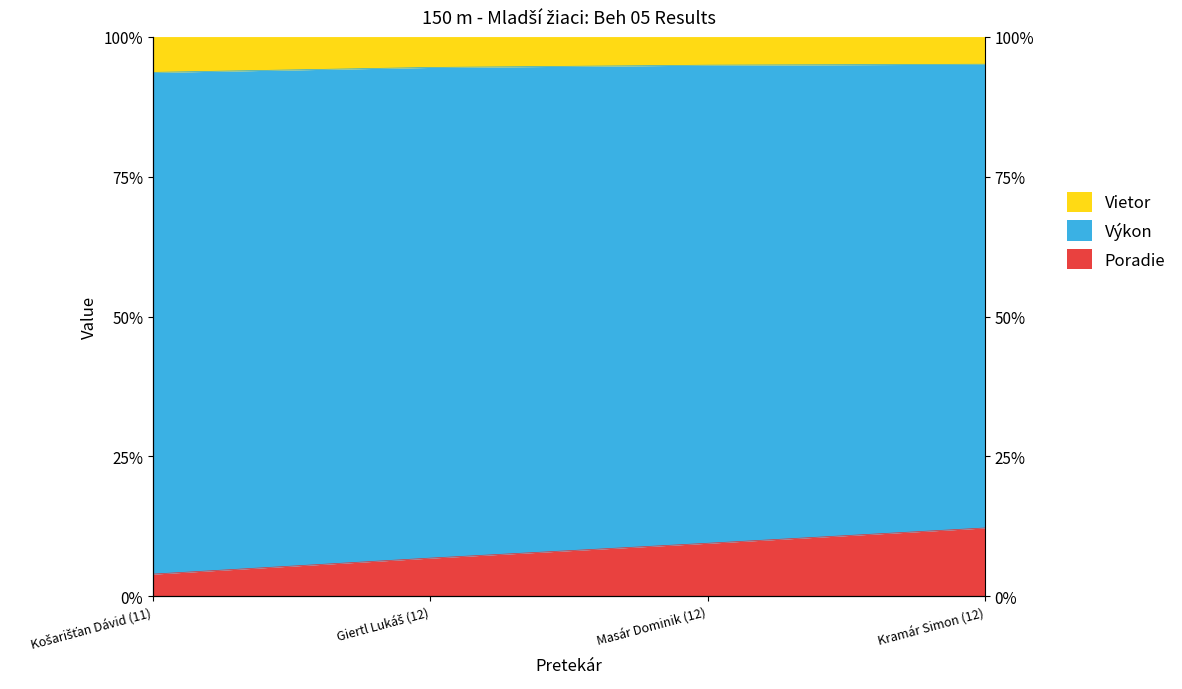

Is the value of Výkon at Kramár Simon (12) greater than the value of Poradie at Kramár Simon (12)?

Yes